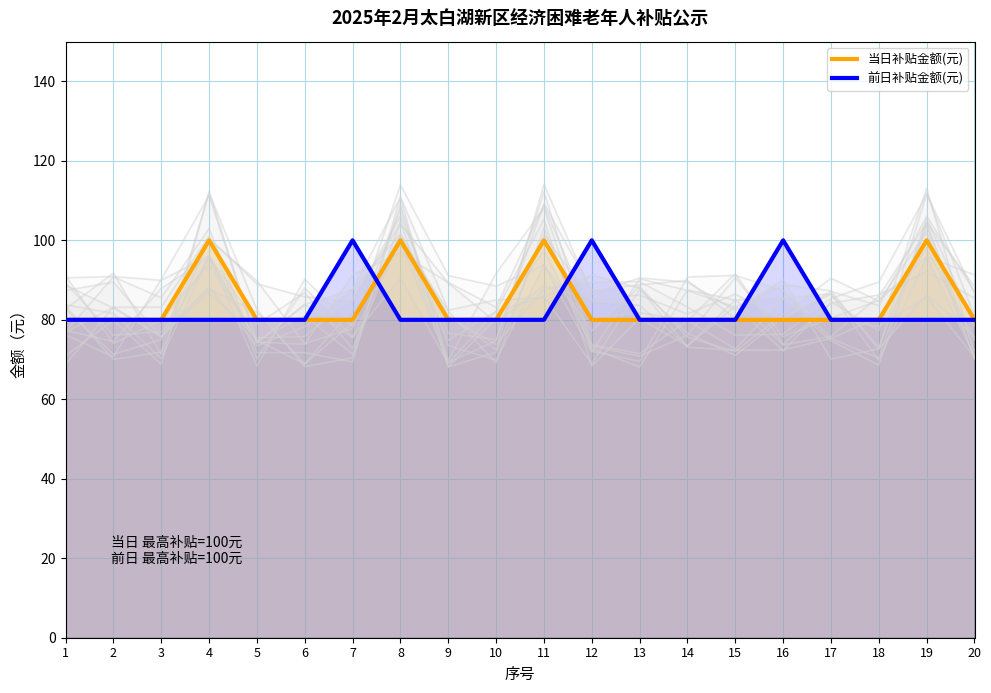

At which category does 金额分布(80元) reach its first local peak?

4